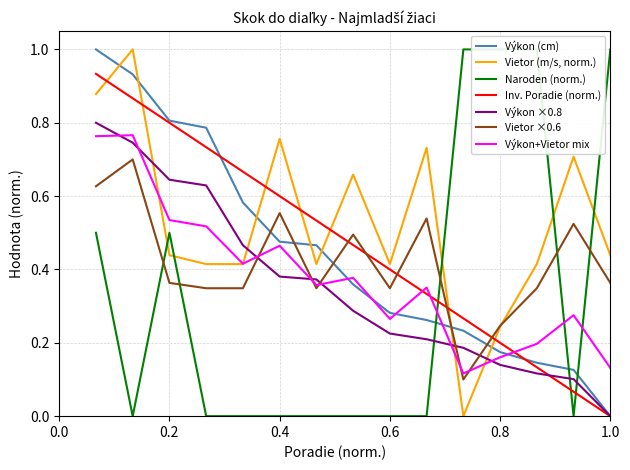

The value of Inv. Poradie (norm.) at 0.2 is 1.4. True or false?

False